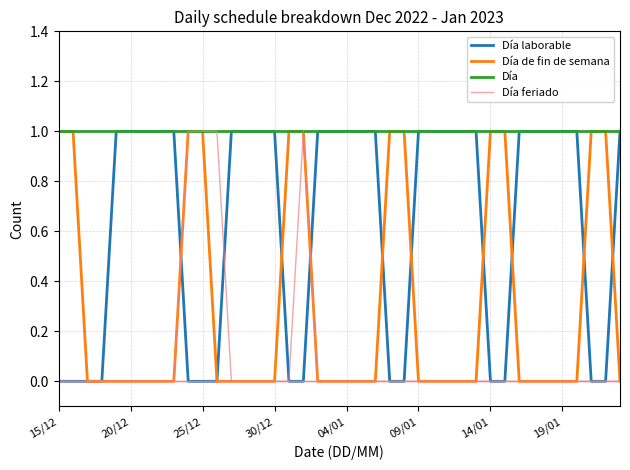

How many distinct data groups are displayed?

4